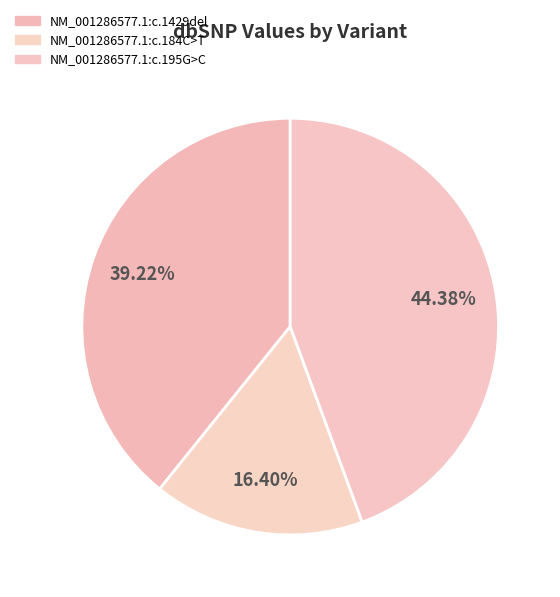

To the nearest percent, what is the difference between the NM_001286577.1:c.184C>T and NM_001286577.1:c.1429del slice percentages?

23%